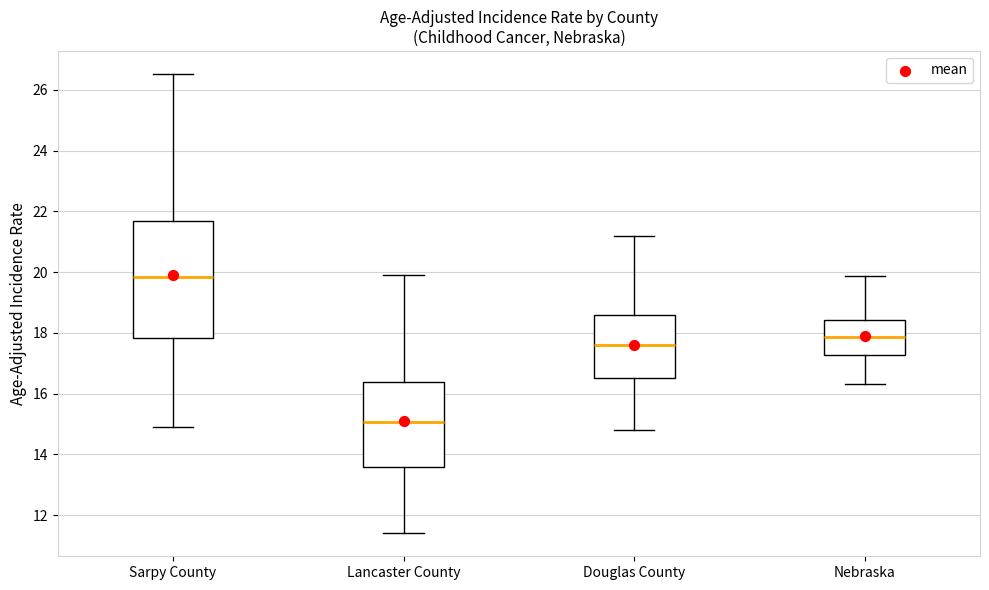

Where is the lower edge of the box for Lancaster County on the y-axis? The values are not printed on the chart, so give them approximately, as read against the axis.

13.6